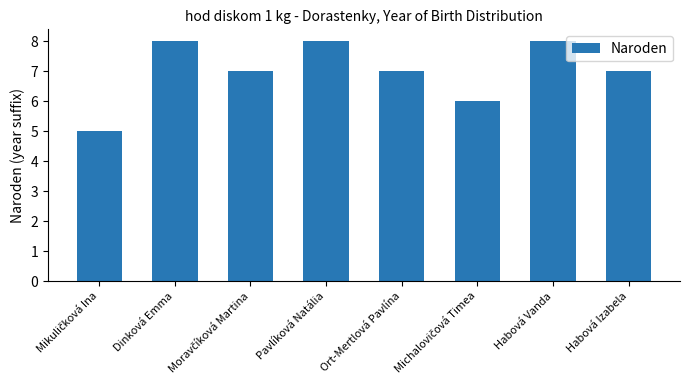

How many data points does each series have?

8